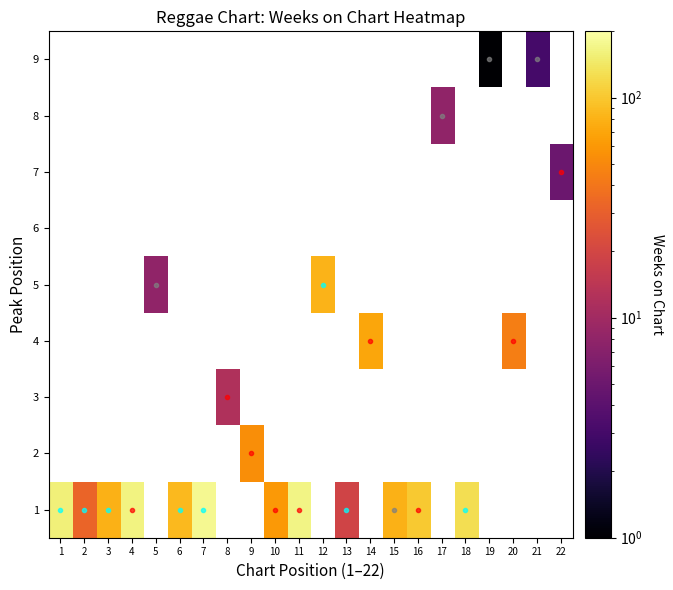

Between 13 and 14, which is larger?

14